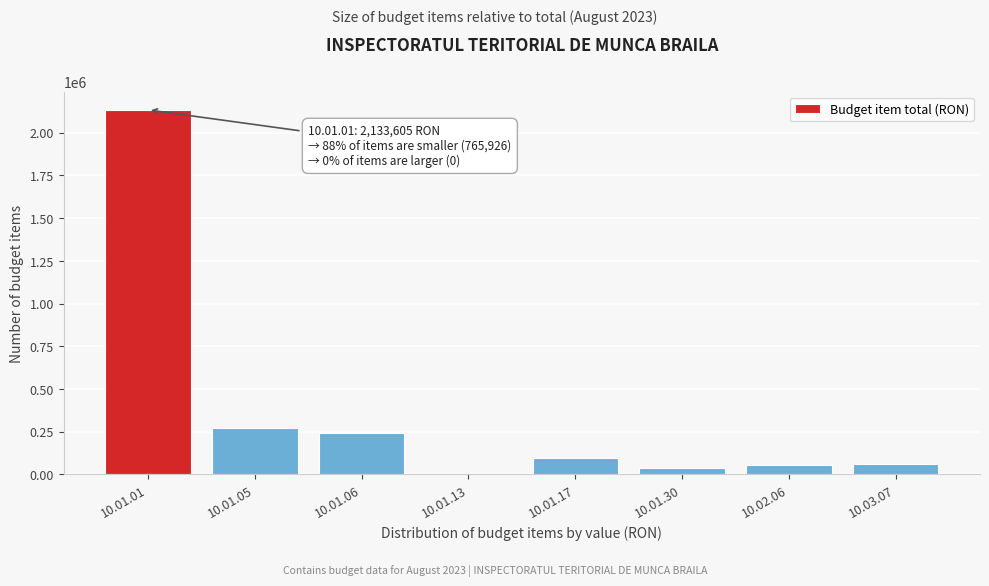

What is the change in value from 10.01.01 to 10.01.05?

-1861086